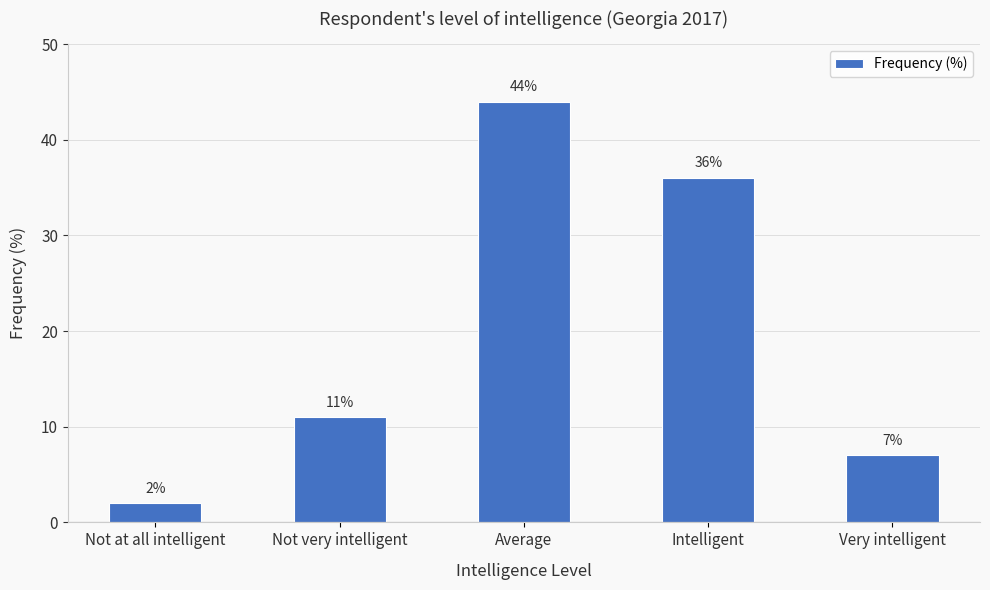

What is the smallest value displayed?

2